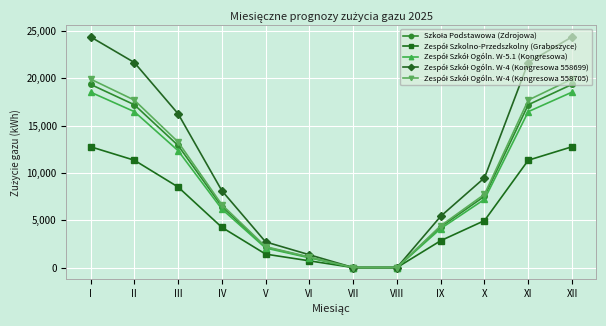

What is the difference between the highest and lowest values at V?

1290